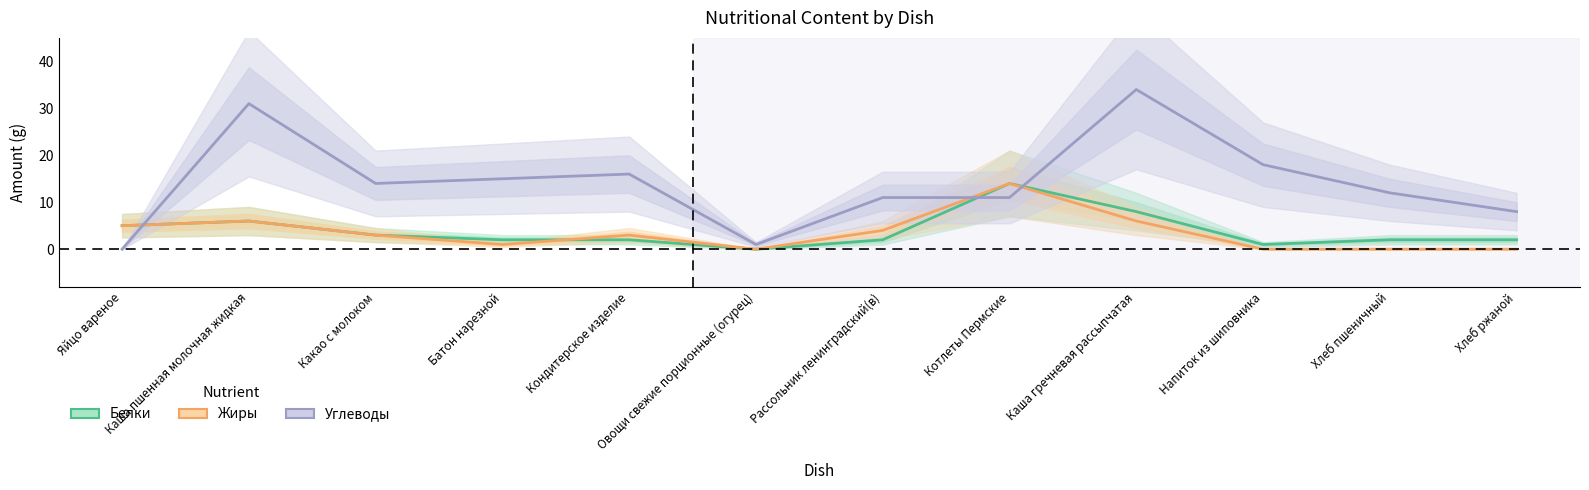

Reading right to left, what are all the values shown in this chart?

Белки: Хлеб ржаной=2	Хлеб пшеничный=2	Напиток из шиповника=1	Каша гречневая рассыпчатая=8	Котлеты Пермские=14	Рассольник ленинградский(в)=2	Овощи свежие порционные (огурец)=0	Кондитерское изделие=2	Батон нарезной=2	Какао с молоком=3	Каша пшенная молочная жидкая=6	Яйцо вареное=5
Жиры: Хлеб ржаной=0	Хлеб пшеничный=0	Напиток из шиповника=0	Каша гречневая рассыпчатая=6	Котлеты Пермские=14	Рассольник ленинградский(в)=4	Овощи свежие порционные (огурец)=0	Кондитерское изделие=3	Батон нарезной=1	Какао с молоком=3	Каша пшенная молочная жидкая=6	Яйцо вареное=5
Углеводы: Хлеб ржаной=8	Хлеб пшеничный=12	Напиток из шиповника=18	Каша гречневая рассыпчатая=34	Котлеты Пермские=11	Рассольник ленинградский(в)=11	Овощи свежие порционные (огурец)=1	Кондитерское изделие=16	Батон нарезной=15	Какао с молоком=14	Каша пшенная молочная жидкая=31	Яйцо вареное=0